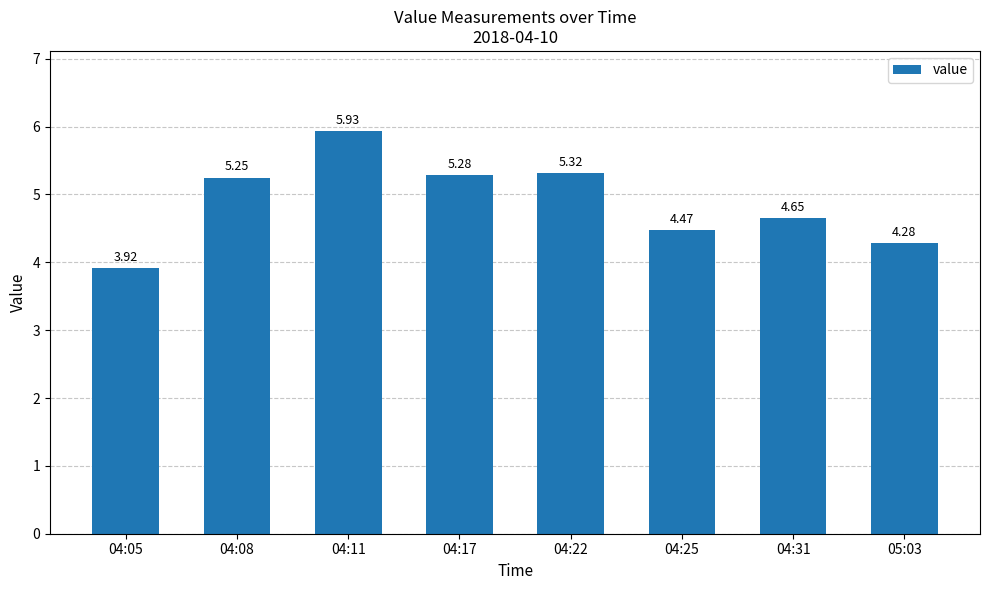

Where does the data first go above 5?

04:08